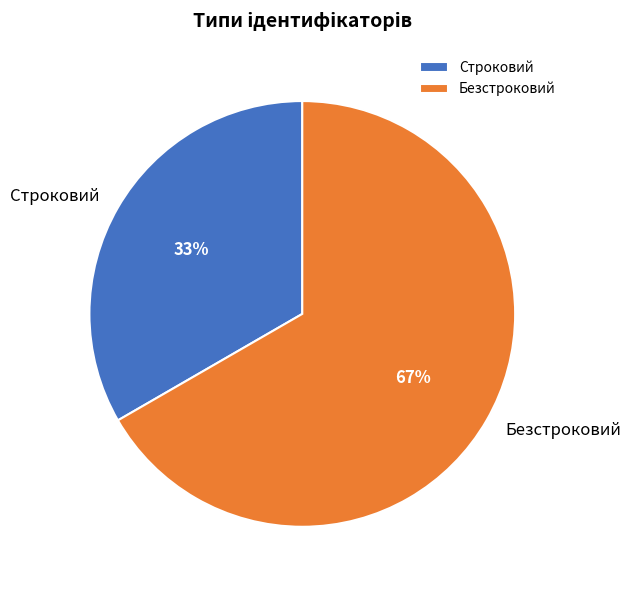

How many slices are in this pie chart?

2